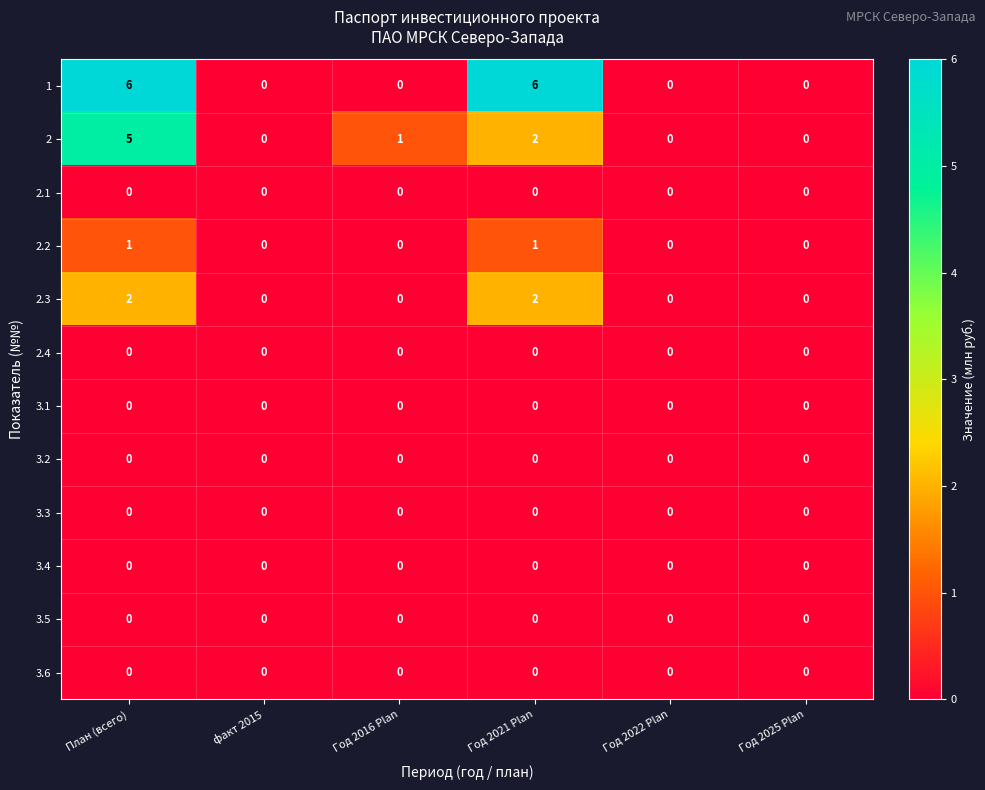

Which series has the largest range (max minus min)?

1